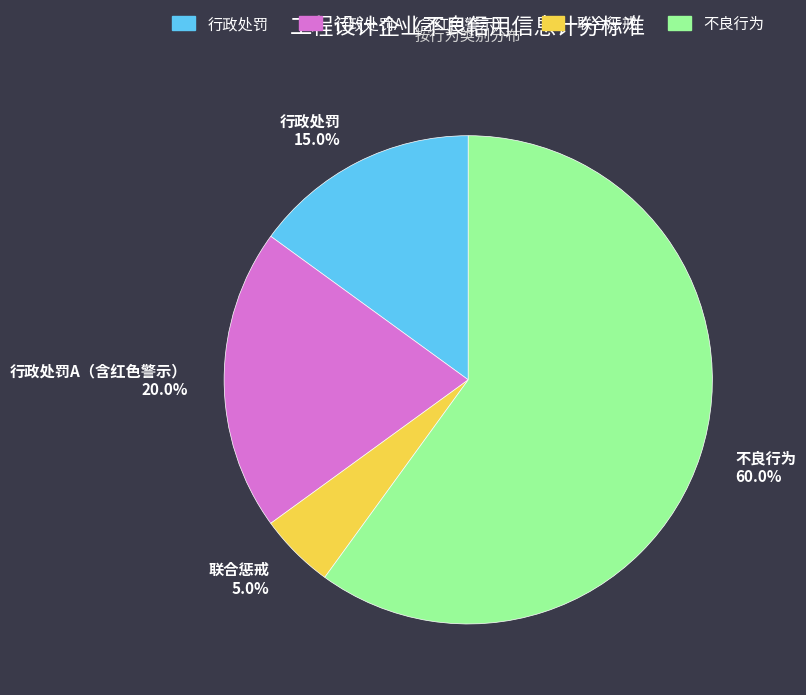

Is there a majority slice in this chart?

Yes